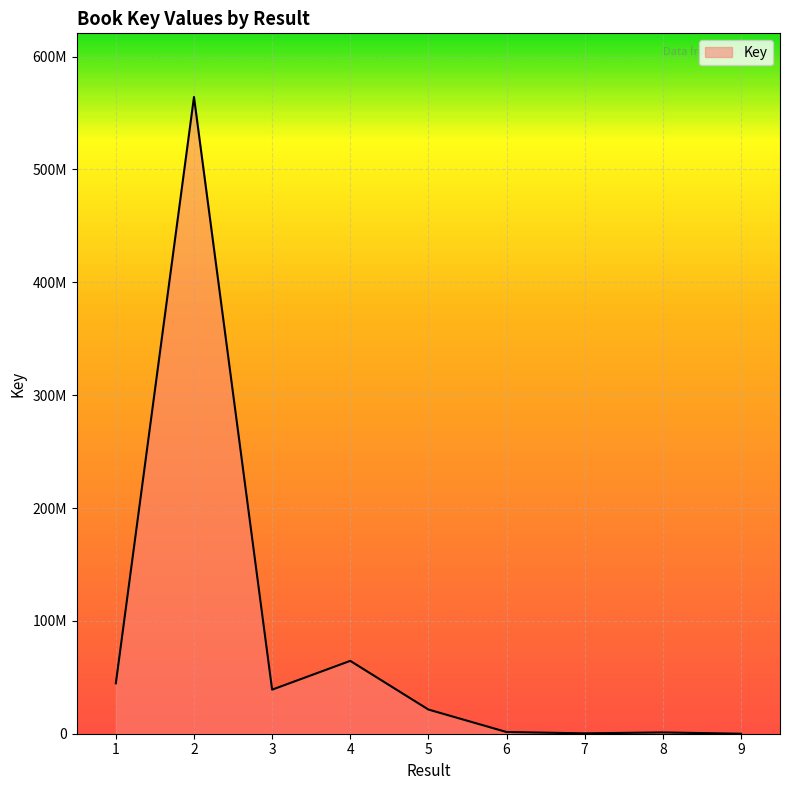

Does the chart display data point markers on the line(s)?

No